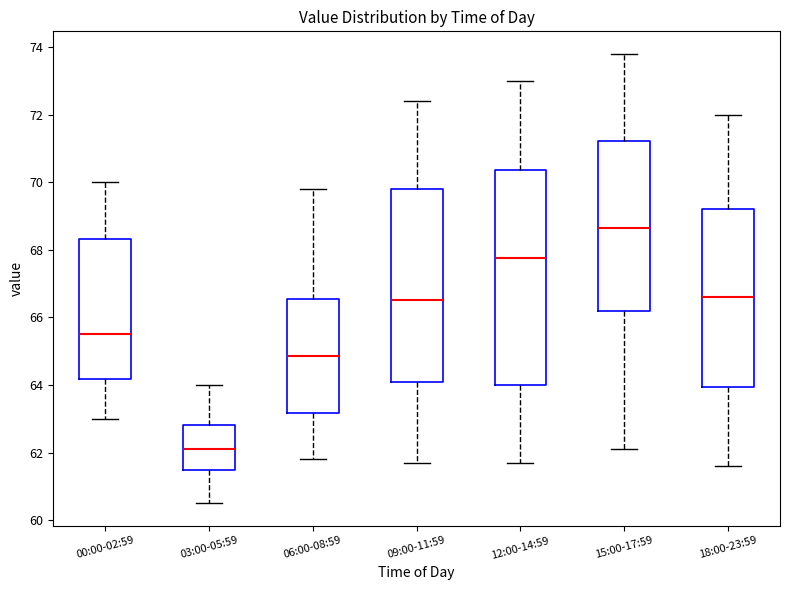

Reading left to right, read every box against the y-axis: the position of its median line, the range the box covers, and the ends of its whiskers. The values are not printed on the chart, so give them approximately, as read against the axis.

00:00-02:59: median 65.6, box 64.2 to 68.4, whiskers 63.0 to 70.0
03:00-05:59: median 62.2, box 61.4 to 62.8, whiskers 60.6 to 64.0
06:00-08:59: median 64.8, box 63.2 to 66.6, whiskers 61.8 to 69.8
09:00-11:59: median 66.6, box 64.0 to 69.8, whiskers 61.8 to 72.4
12:00-14:59: median 67.8, box 64.0 to 70.4, whiskers 61.8 to 73.0
15:00-17:59: median 68.6, box 66.2 to 71.2, whiskers 62.2 to 73.8
18:00-23:59: median 66.6, box 64.0 to 69.2, whiskers 61.6 to 72.0